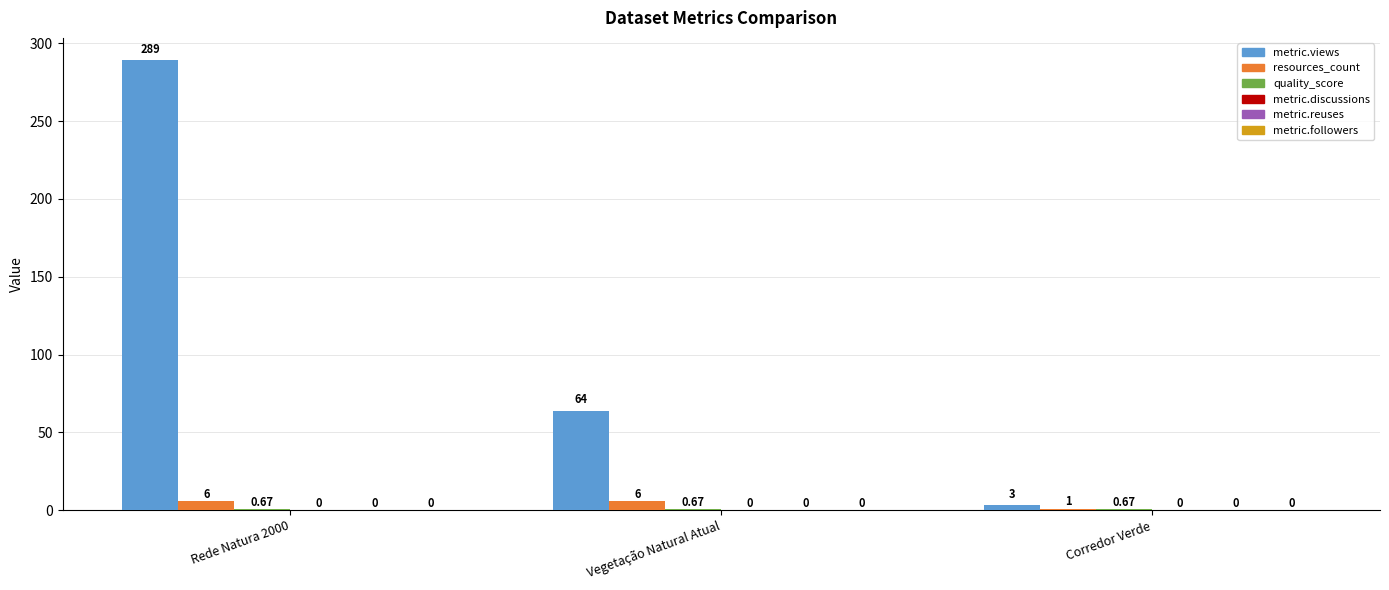

Which series has the largest range (max minus min)?

metric.views